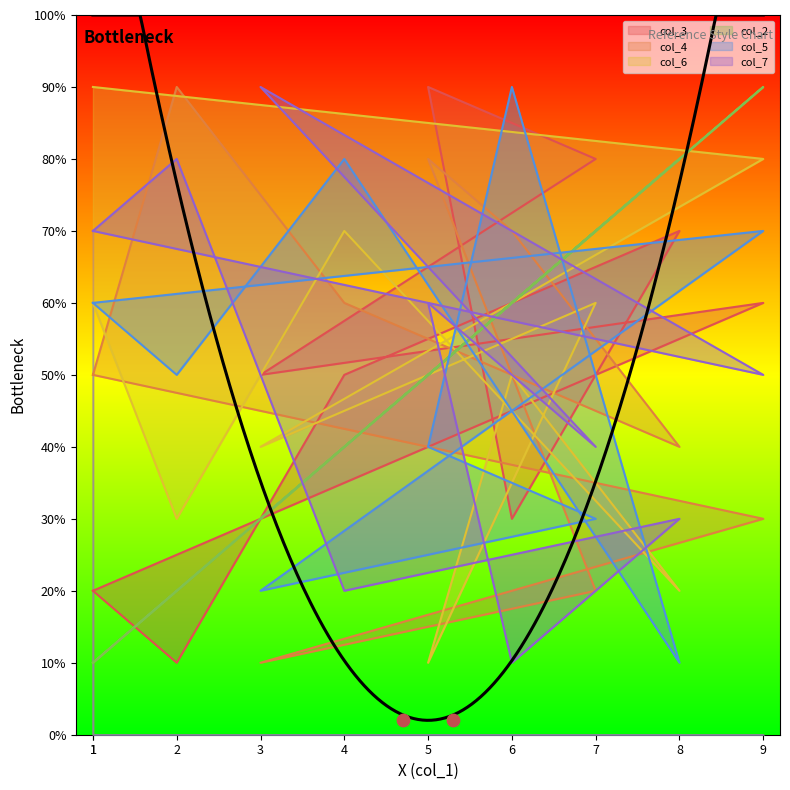

Which series has the widest spread of Y values?

col_3